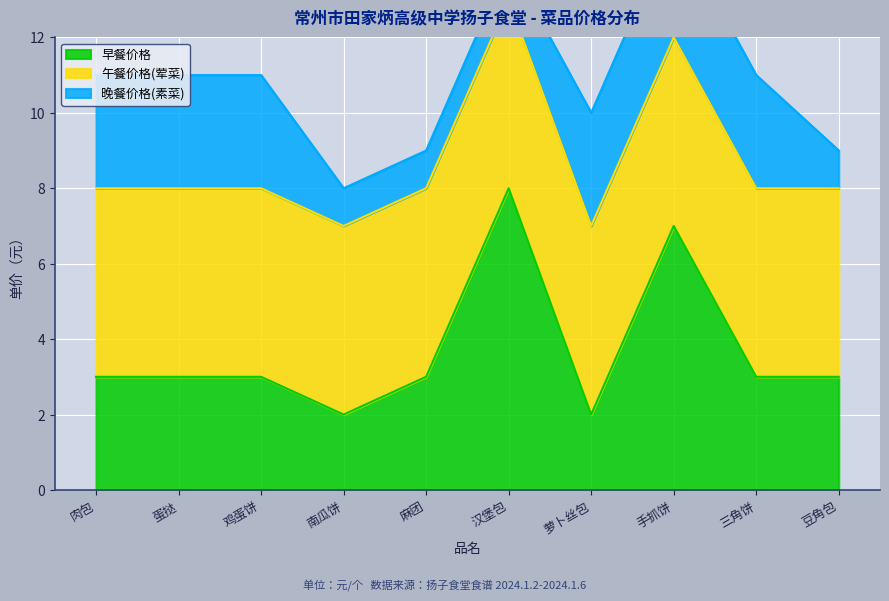

The value of 早餐价格 at 肉包 is 3. True or false?

True